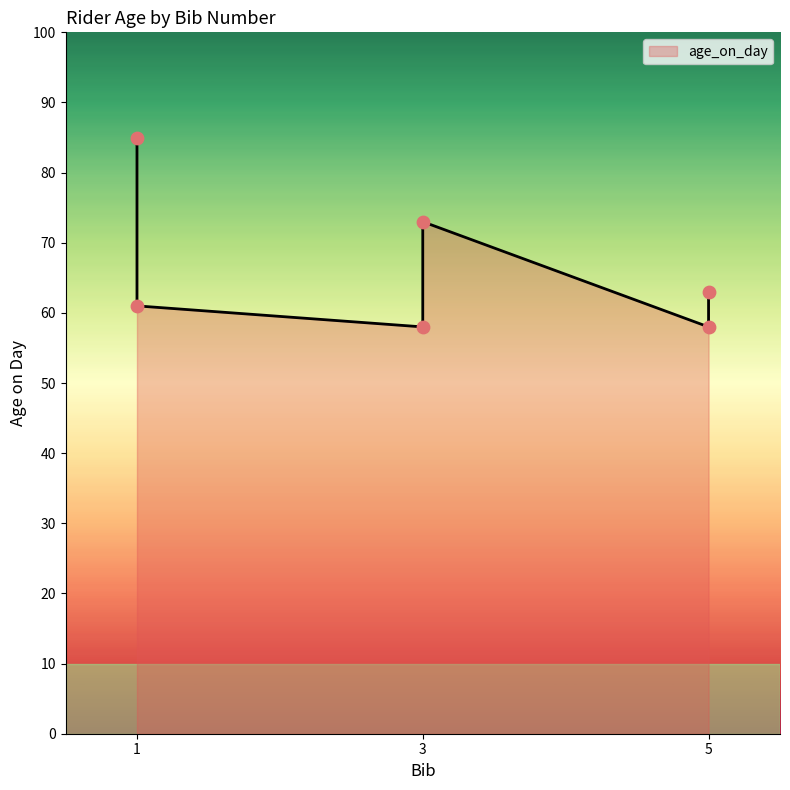

What is the change in value from 1 to 3?

-27